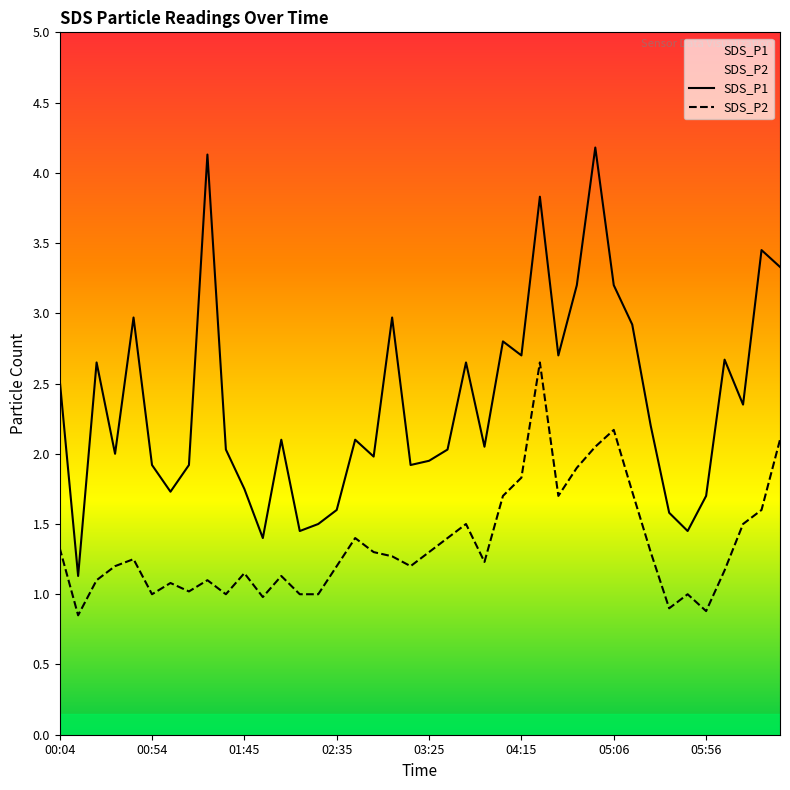

True or false: SDS_P1 has a value of 5.7 at 26.

False